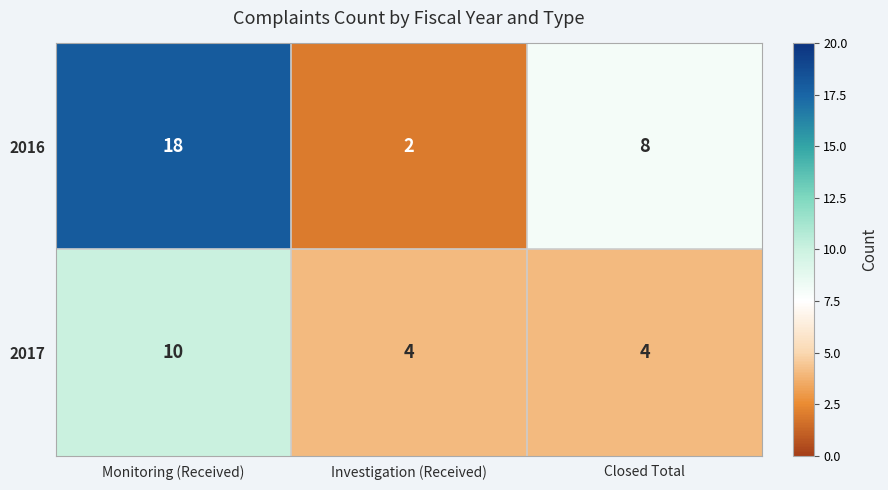

The value of 2016 at Investigation (Received) is 3. True or false?

False